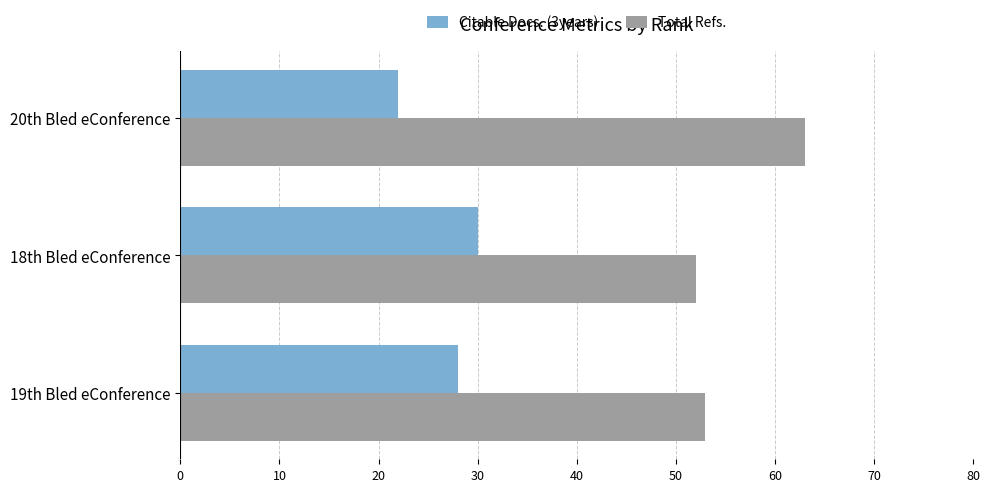

Rank the series by their average value, from highest to lowest.

Total Refs., Citable Docs. (3years)